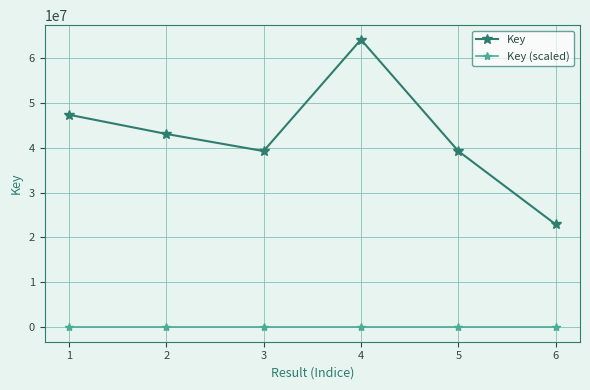

True or false: Key and Key (scaled) intersect in this chart.

False